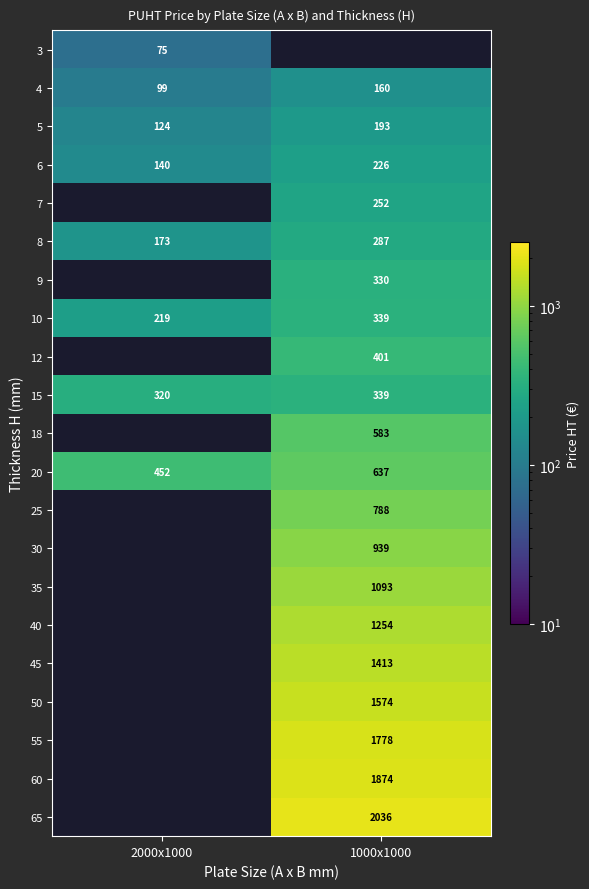

How many data points does each series have?

2